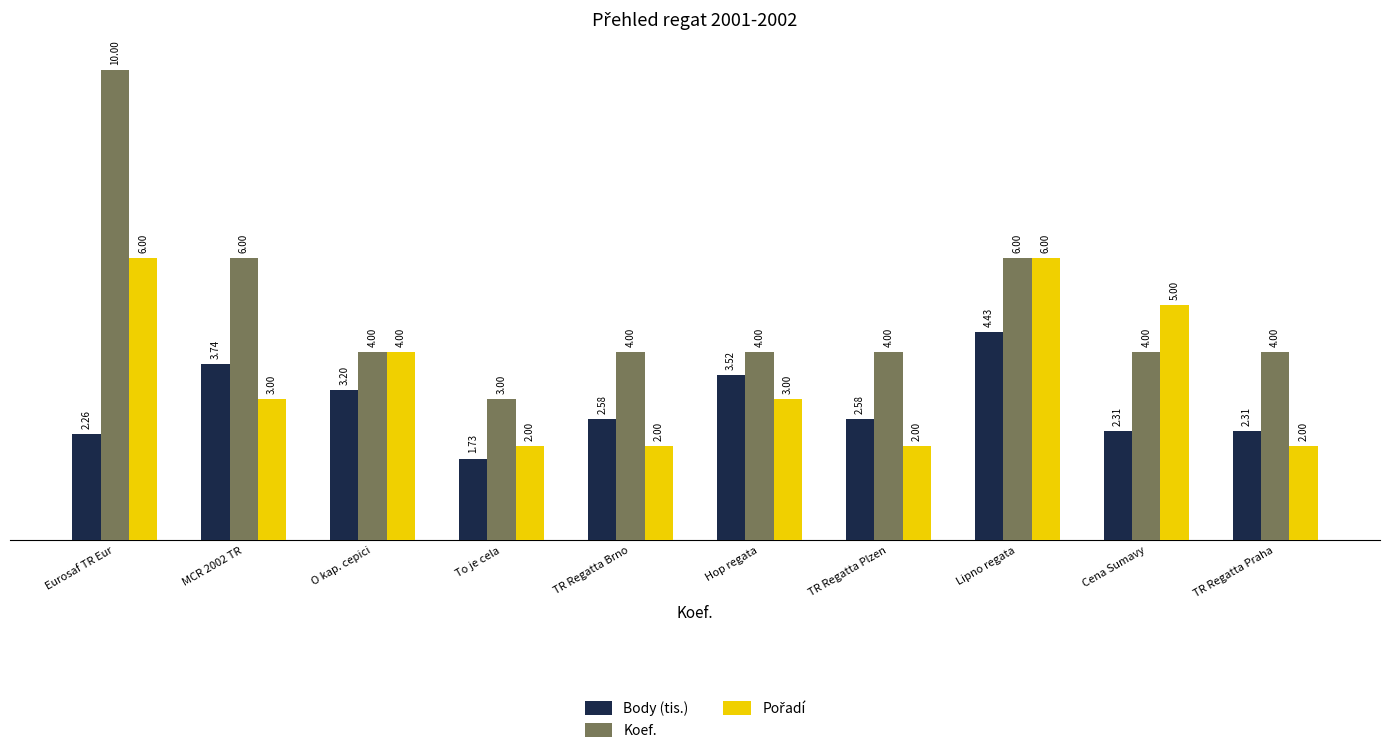

At which category is the sum across all series the highest?

Eurosaf TR Eur